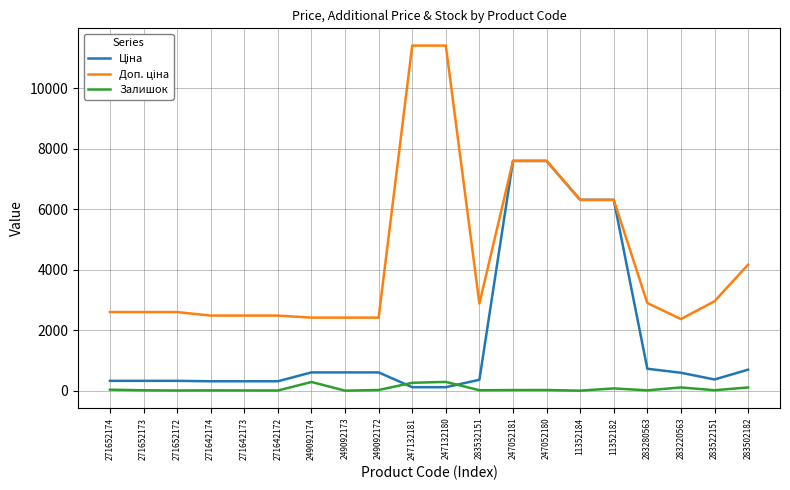

The Залишок series shows 260.0 at 247132181. True or false?

True